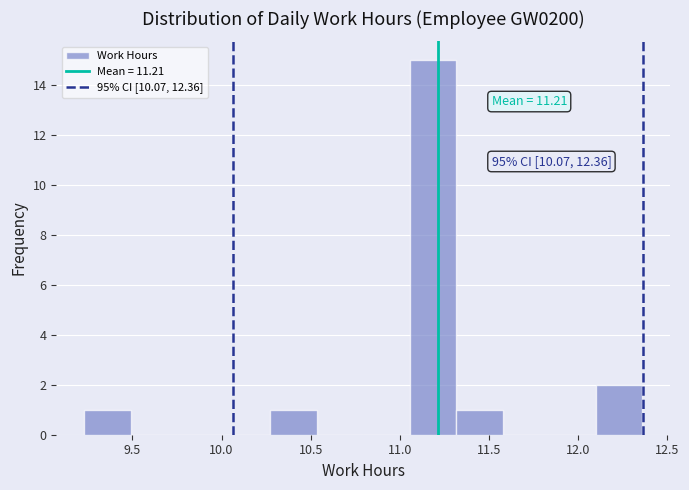

Which range on the x-axis has the tallest bar?

11.05 to 11.30